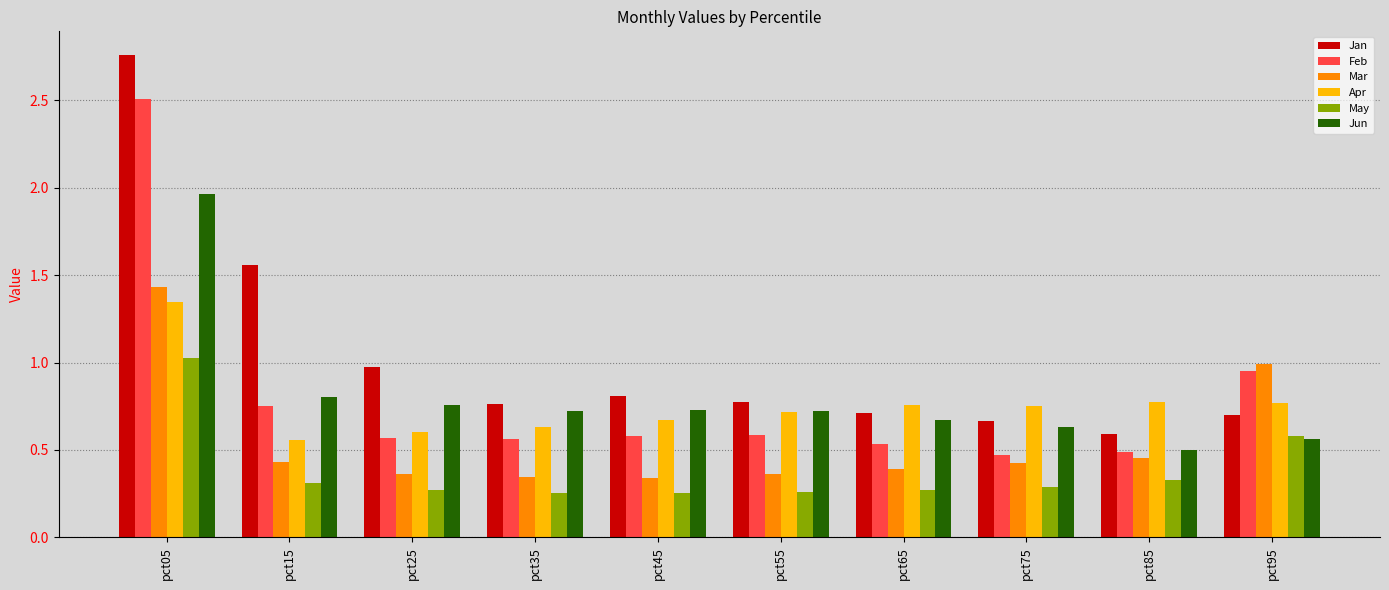

Is the value of Mar at pct55 greater than the value of May at pct35?

Yes